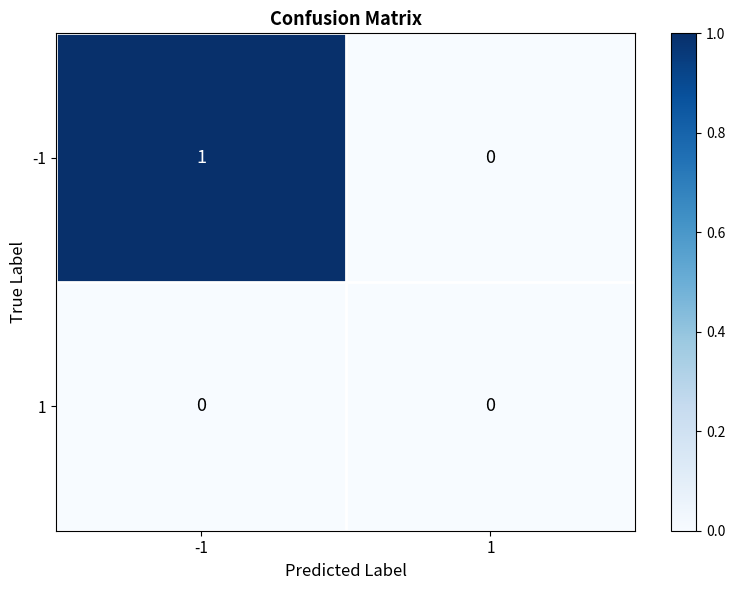

Is it true that -1 equals 0 at 1?

True